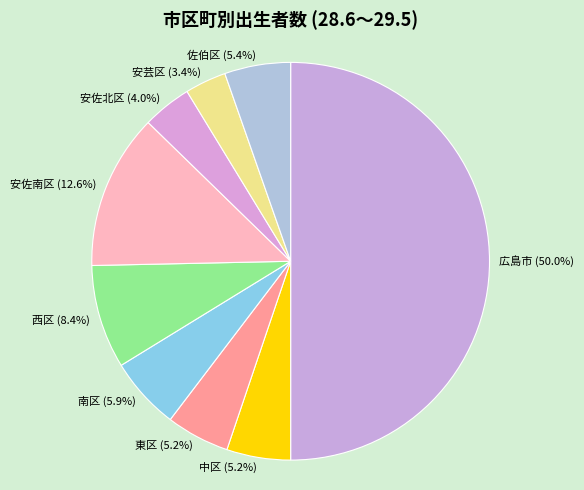

Combined, do 佐伯区 and 広島市 account for over 50%?

Yes